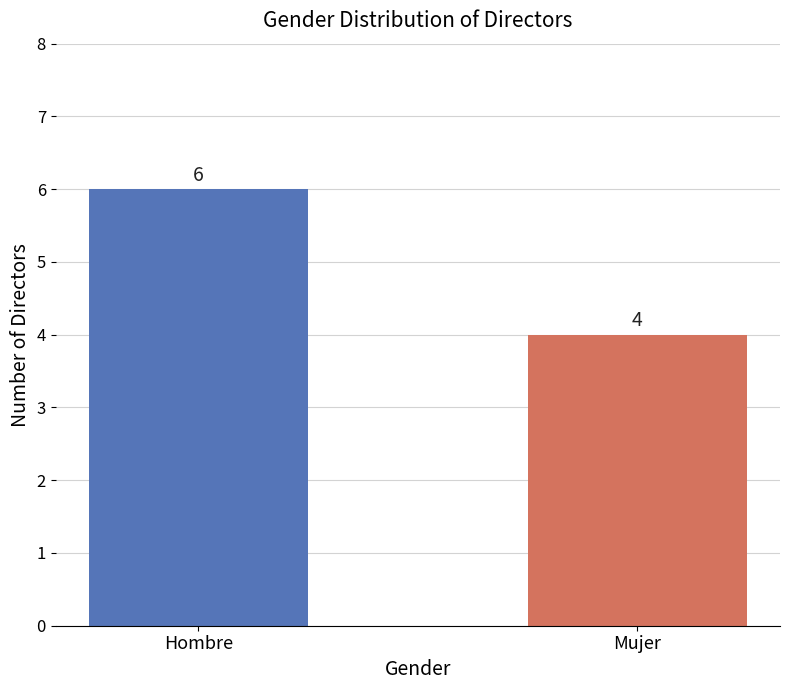

What is the difference between the values at Mujer and Hombre?

2